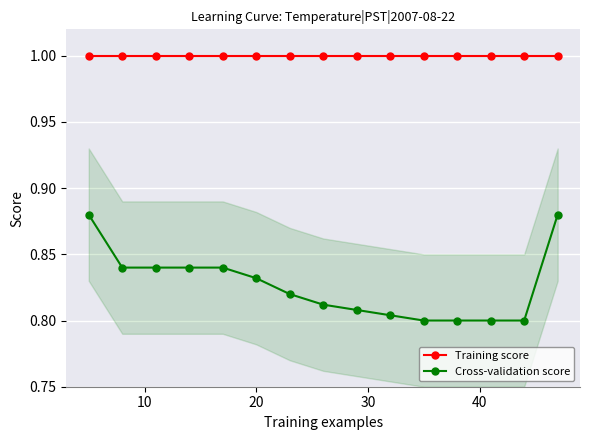

True or false: Cross-validation score and Training score intersect in this chart.

False